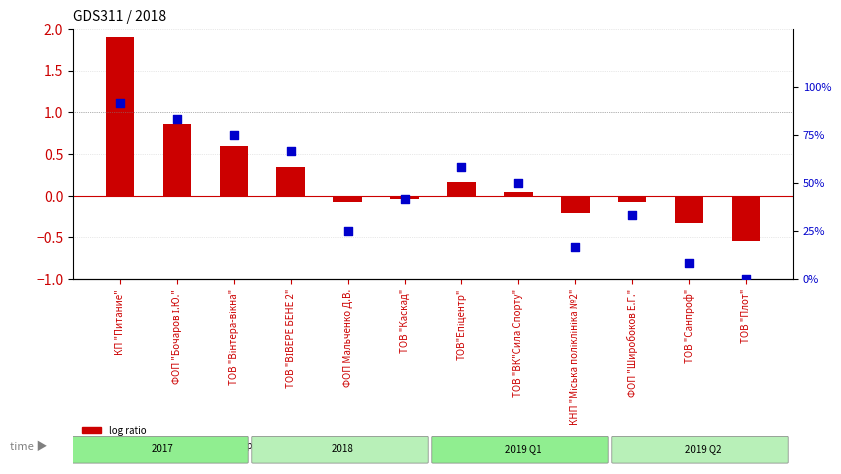

Which series has the largest total across all categories?

percentile rank within the sample